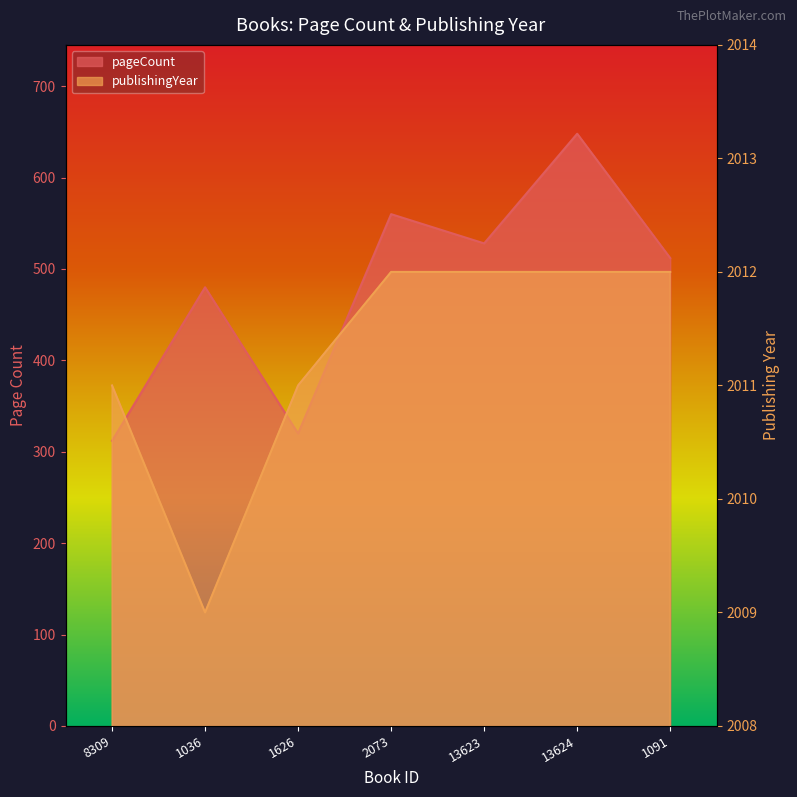

What is the maximum value for pageCount?

648